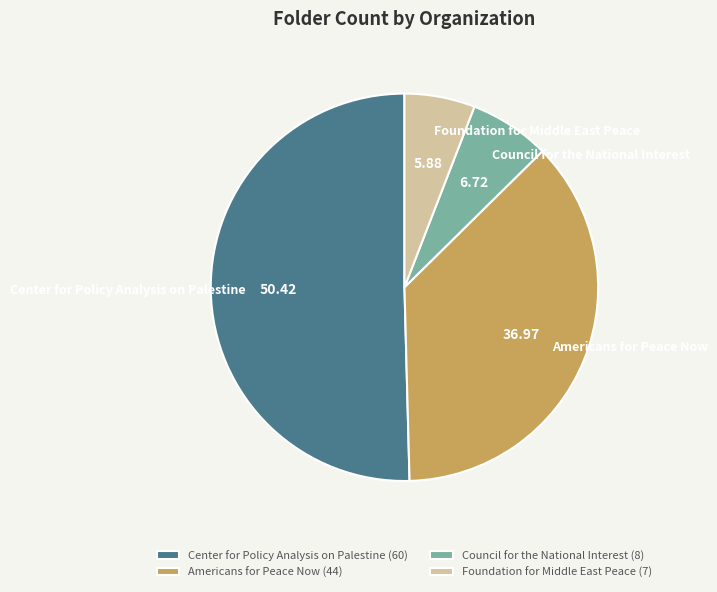

Rank the categories by value from highest to lowest.

Center for Policy Analysis on Palestine, Americans for Peace Now, Council for the National Interest, Foundation for Middle East Peace